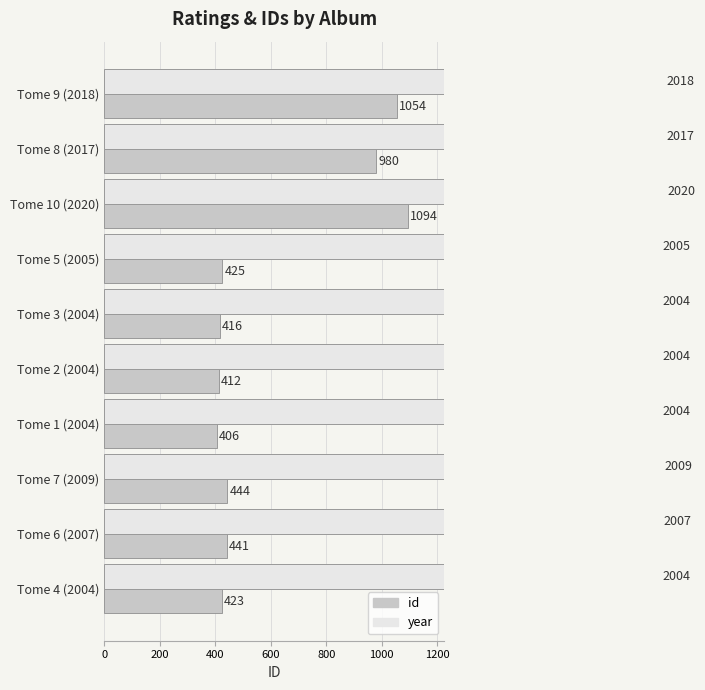

What are all the series names shown in the legend?

id, year